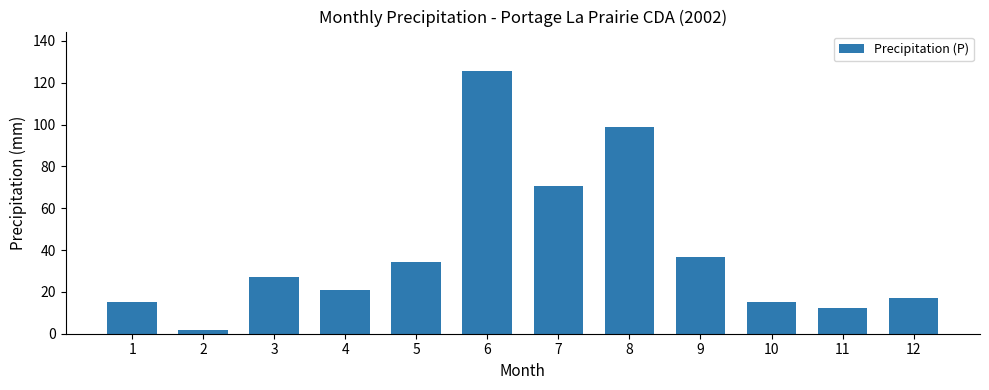

What is the difference between the values at 12 and 2?

15.0